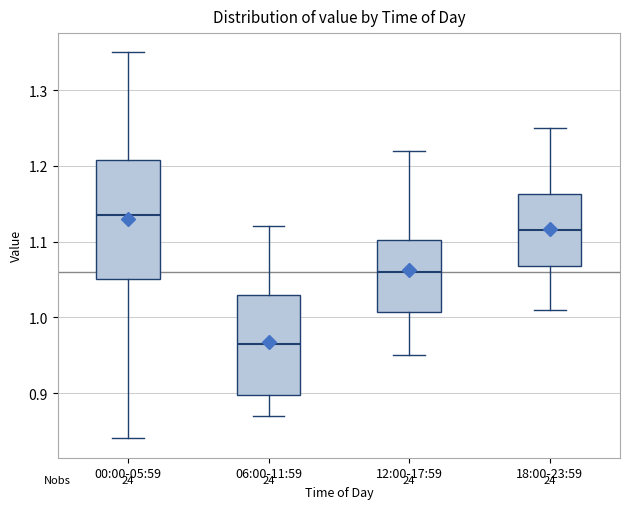

Reading left to right, transcribe this box plot: for each box, give where its median line is, the range the box spans, and where its two whiskers end, as read against the y-axis. The values are not printed on the chart, so give them approximately, as read against the axis.

00:00-05:59: median 1.14, box 1.05 to 1.21, whiskers 0.84 to 1.35
06:00-11:59: median 0.97, box 0.90 to 1.03, whiskers 0.87 to 1.12
12:00-17:59: median 1.06, box 1.01 to 1.10, whiskers 0.95 to 1.22
18:00-23:59: median 1.12, box 1.07 to 1.16, whiskers 1.01 to 1.25